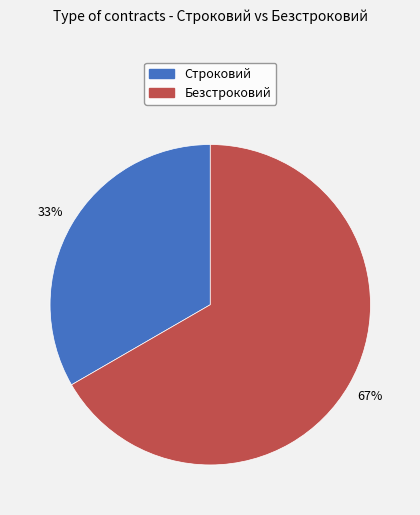

Combined, do Строковий and Безстроковий account for over 50%?

Yes